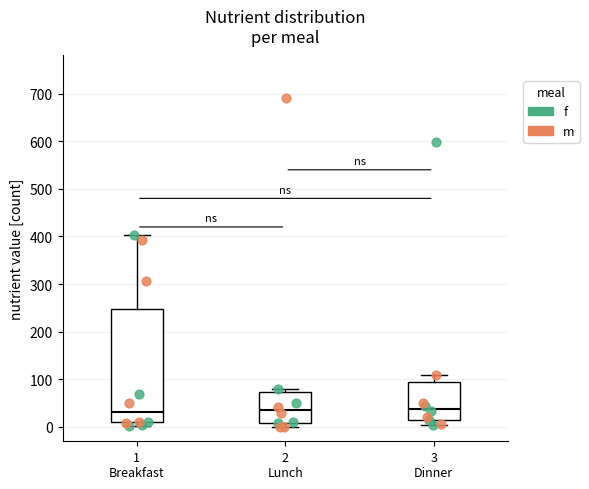

Which box is the tallest, from its lower edge to its upper edge?

1 Breakfast